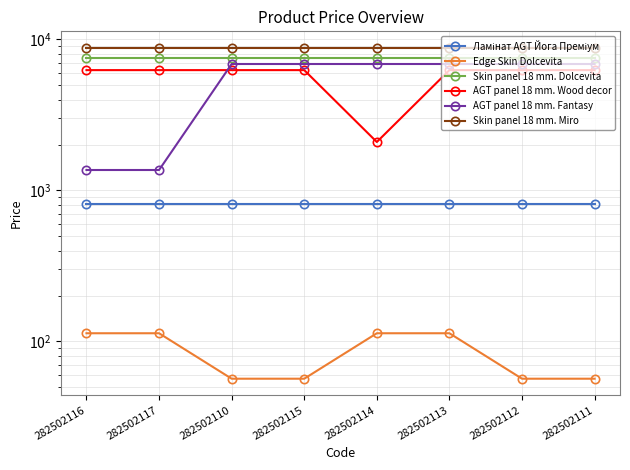

Is it true that Skin panel 18 mm. Miro equals 11491.7 at 282502112?

False